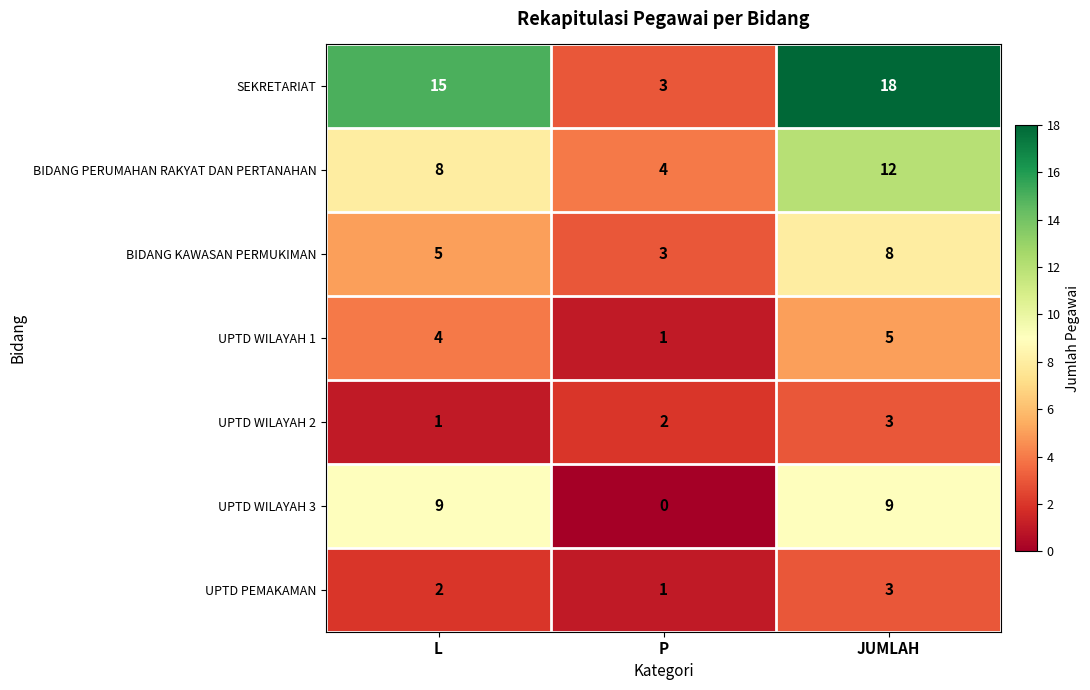

How many series are shown in this chart?

7